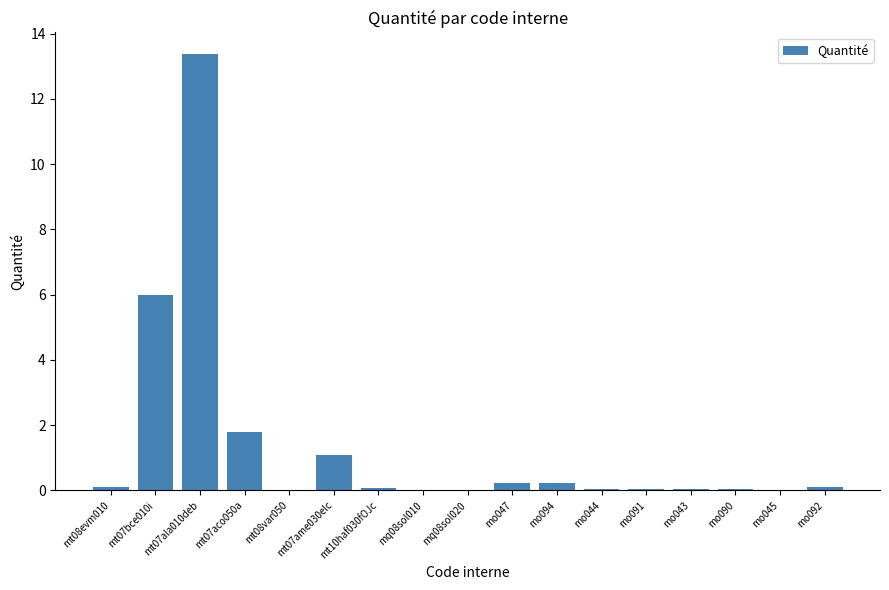

What is the maximum value shown in the chart?

13.4